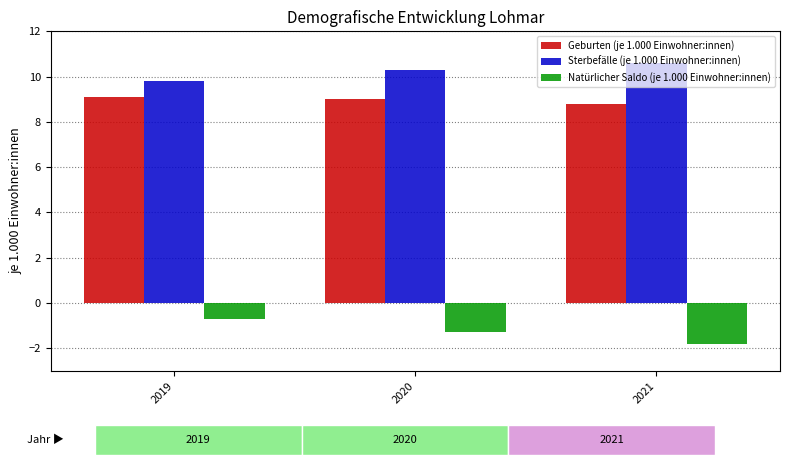

List the series in order of their peak value, lowest first.

Natürlicher Saldo (je 1.000 Einwohner:innen), Geburten (je 1.000 Einwohner:innen), Sterbefälle (je 1.000 Einwohner:innen)